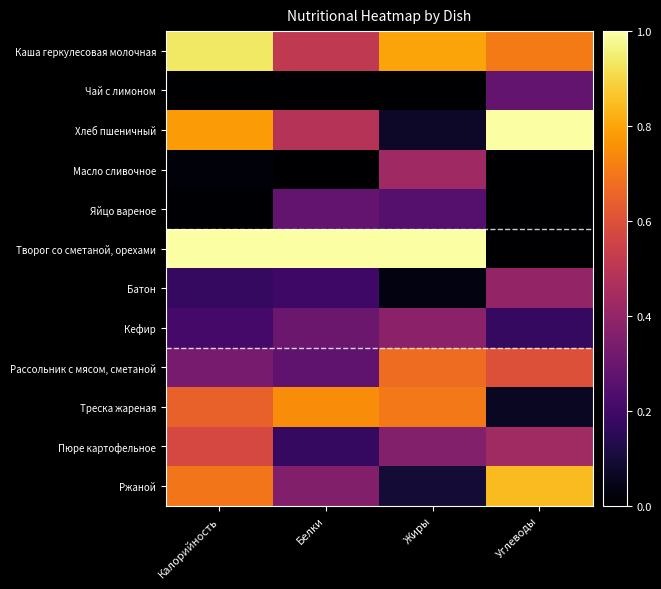

Which series has the largest range (max minus min)?

Творог со сметаной, орехами